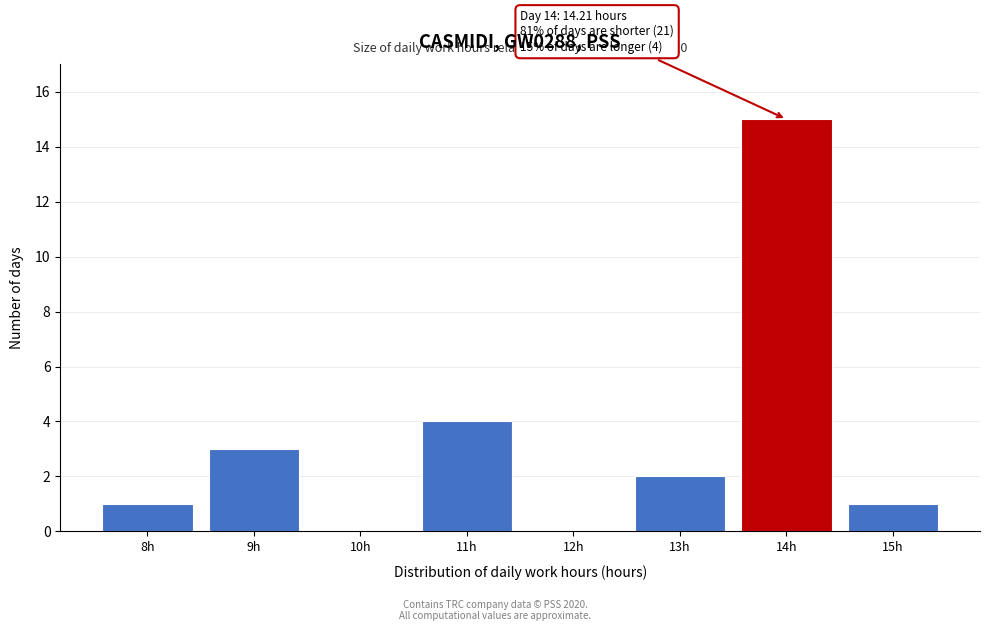

Reading right to left, extract all data points from this chart.

15h=1	14h=15	13h=2	12h=0	11h=4	10h=0	9h=3	8h=1